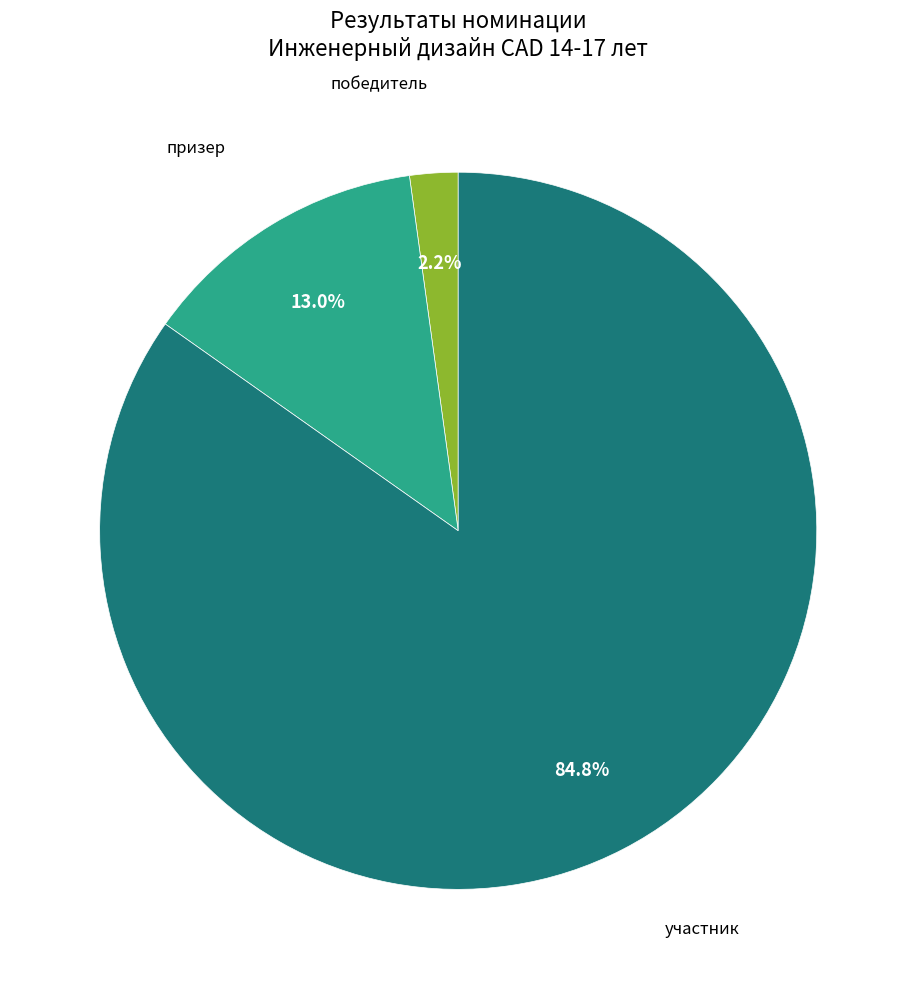

Count the number of slices in the pie.

3